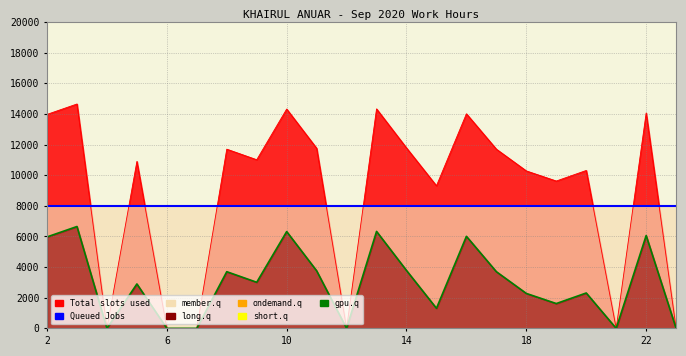

How many values in the member.q series are below 3010?

11